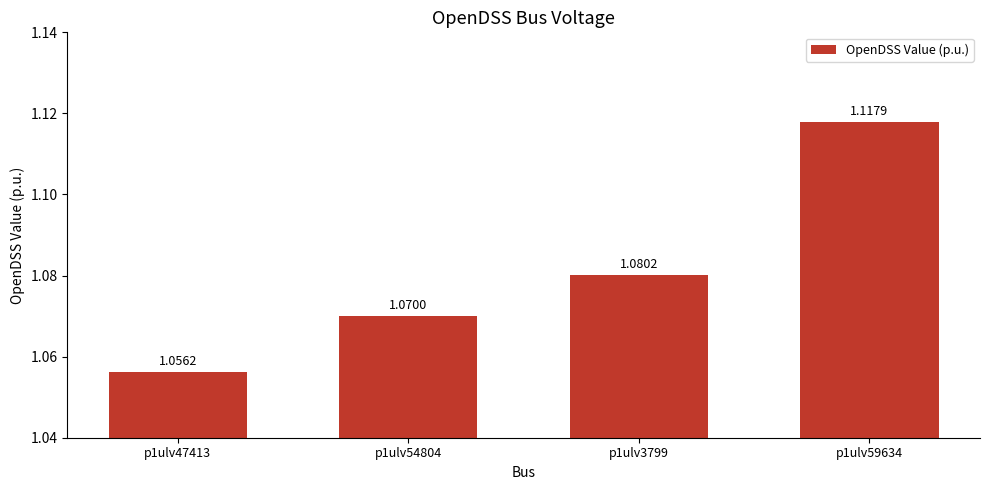

What position from the right is p1ulv54804?

3